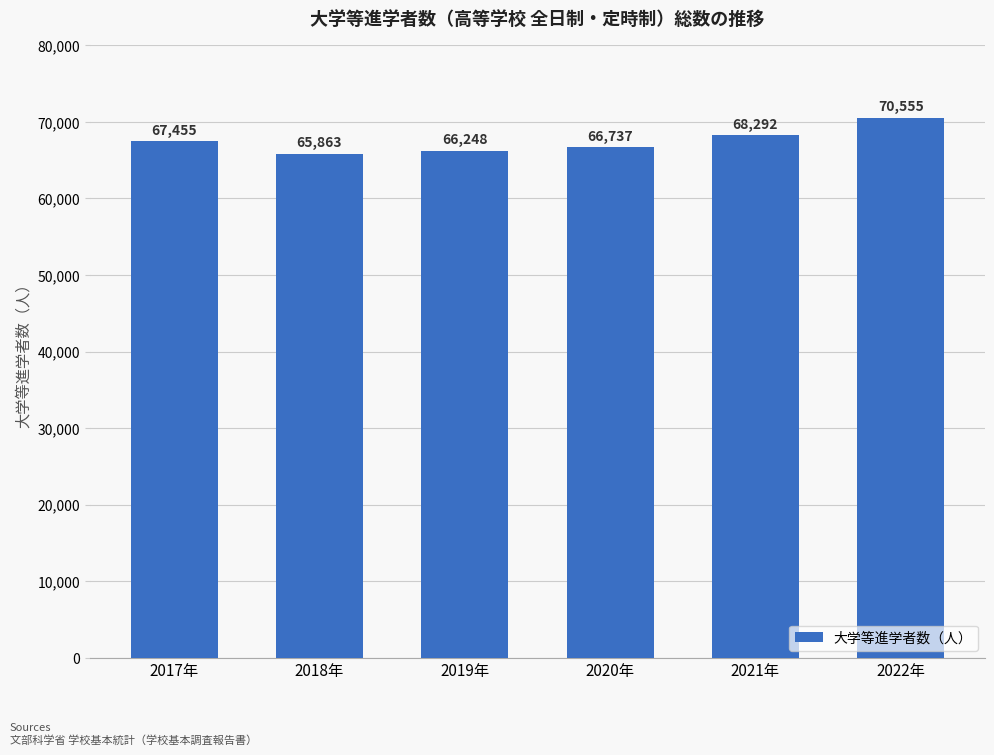

True or false: the data shows 31630 at 2019年.

False